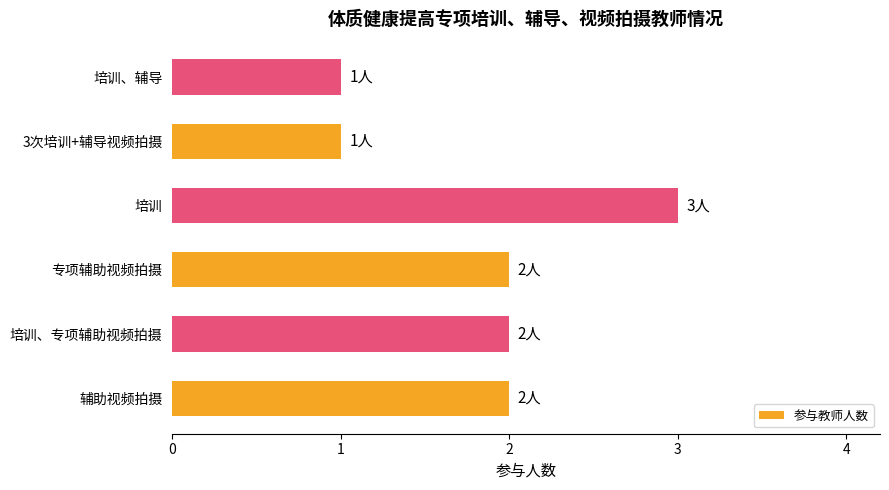

What is the ratio of the value at 辅助视频拍摄 to the value at 培训、专项辅助视频拍摄?

1.0